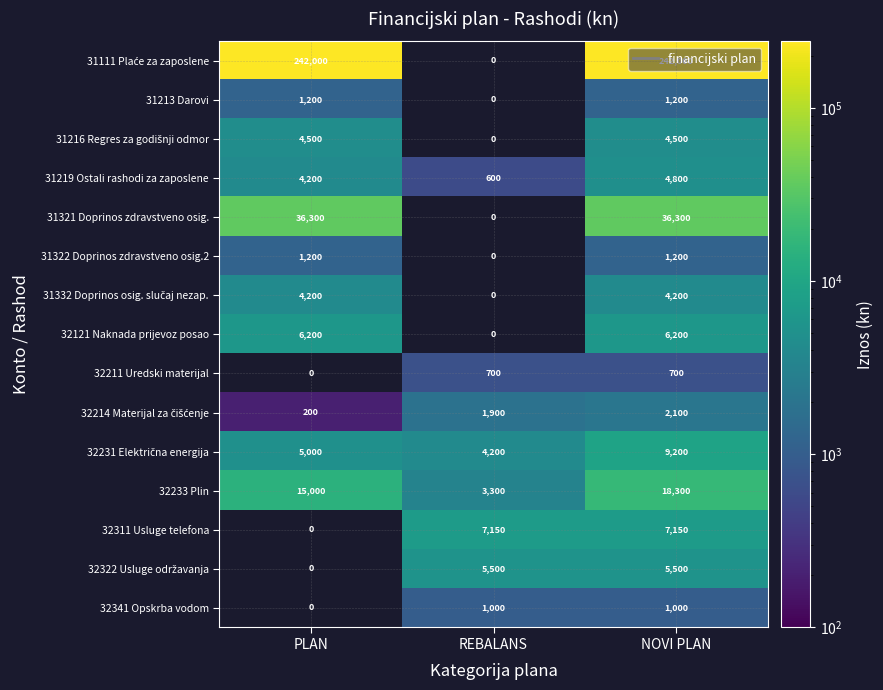

What is the difference between the maximum and second lowest values in the 31219 Ostali rashodi za zaposlene series?

600